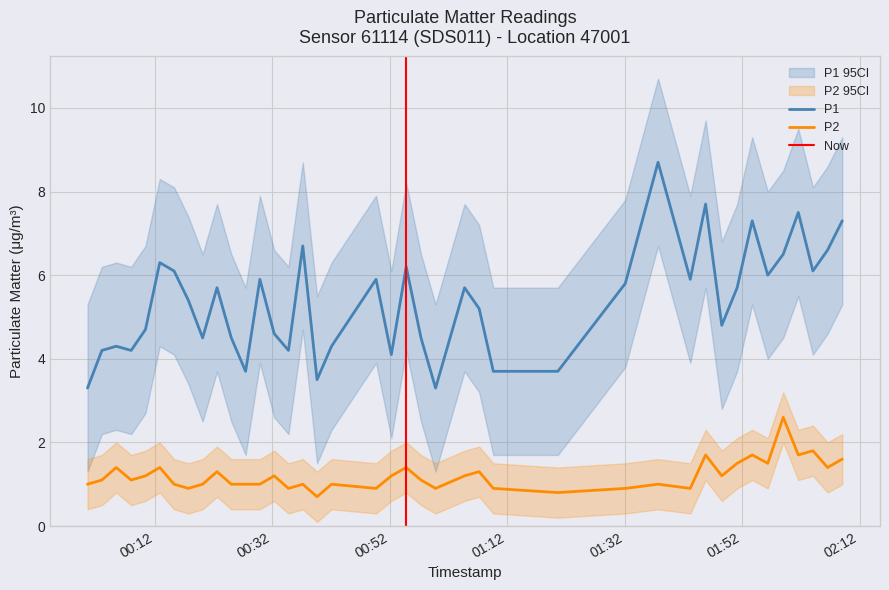

Rank the series by their maximum value, from highest to lowest.

P1, P2